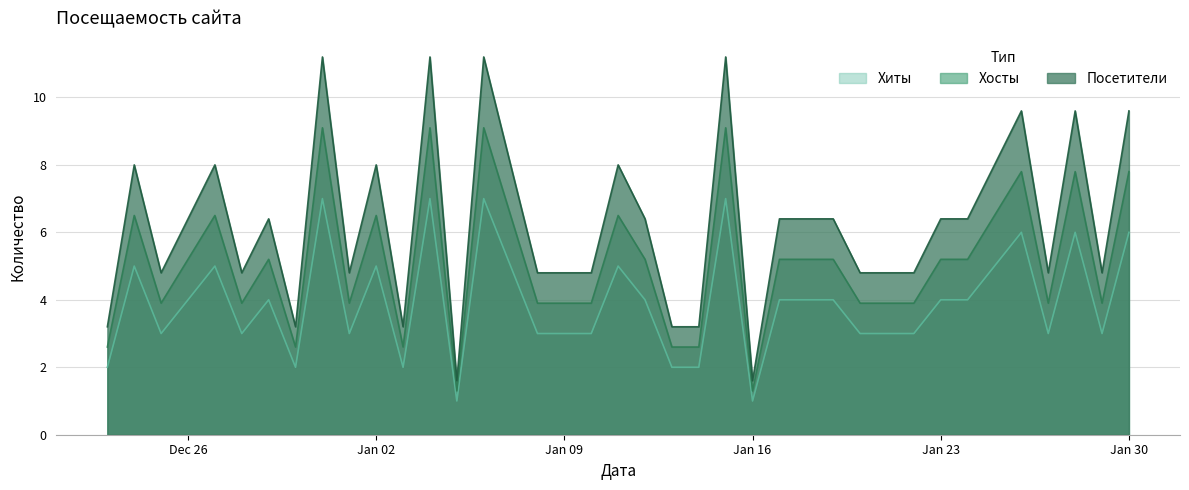

How many lines are shown in the chart?

3